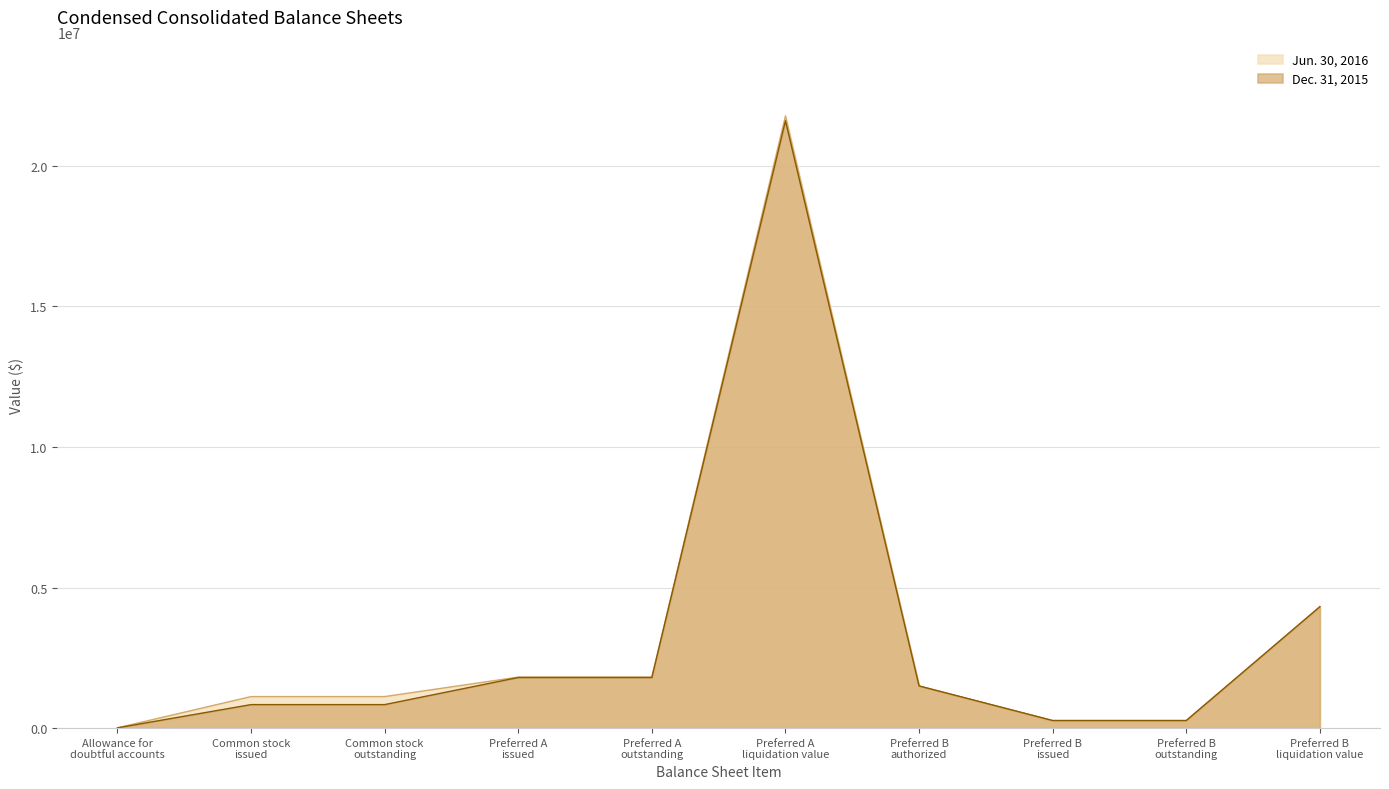

True or false: Dec. 31, 2015 has a value of 269987 at Preferred B
issued.

True